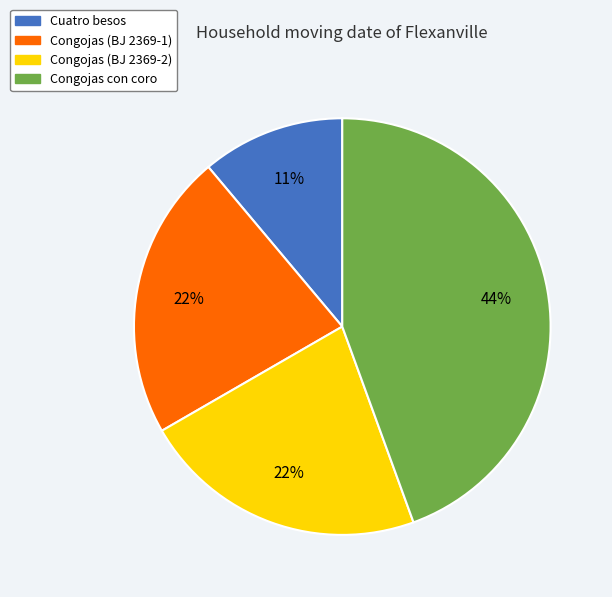

Which has a higher value, Cuatro besos or Congojas (BJ 2369-1)?

Congojas (BJ 2369-1)